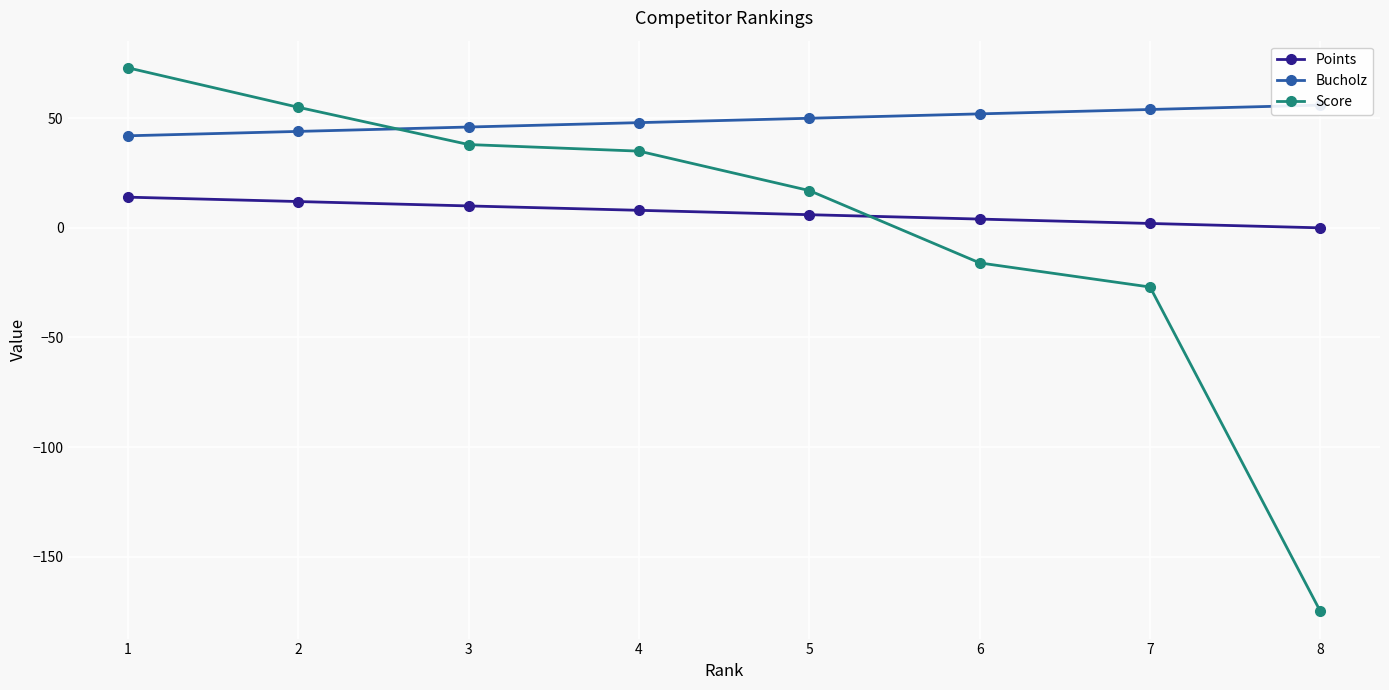

What is the value of the Bucholz point at the 2nd from the left?

44